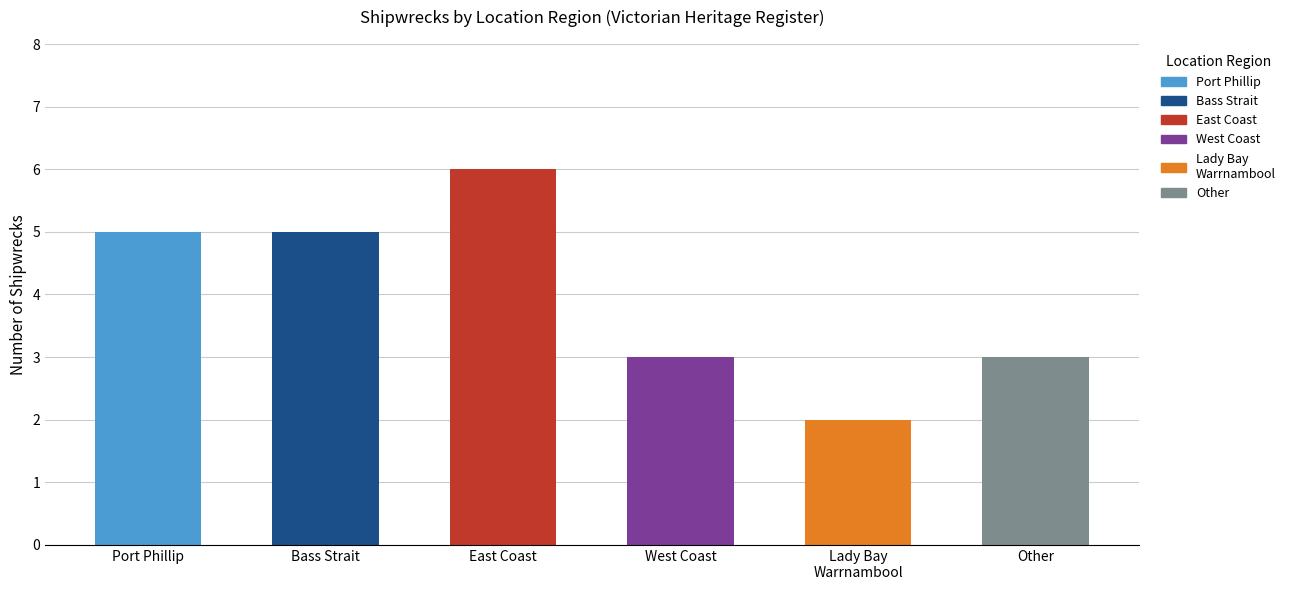

How many values are below 5?

3